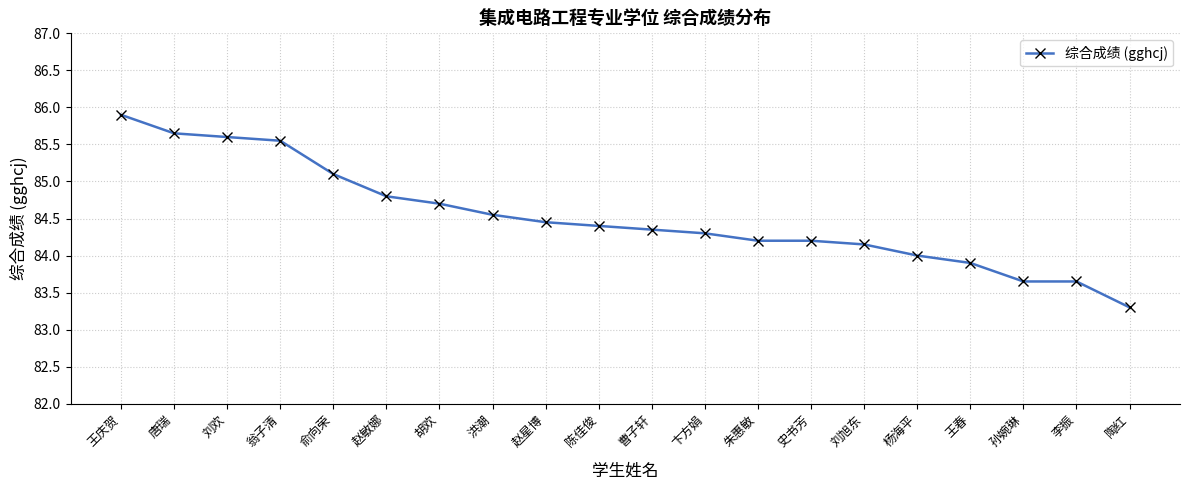

What is the label of the 14th point from the right?

胡欢